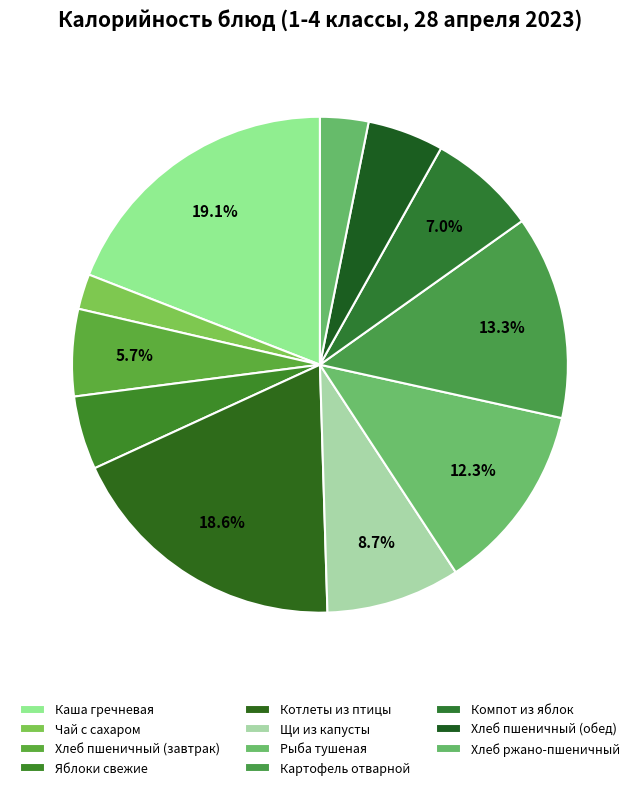

Rank the categories by value from lowest to highest.

Чай с сахаром, Хлеб ржано-пшеничный, Яблоки свежие, Хлеб пшеничный (обед), Хлеб пшеничный (завтрак), Компот из яблок, Щи из капусты, Рыба тушеная, Картофель отварной, Котлеты из птицы, Каша гречневая